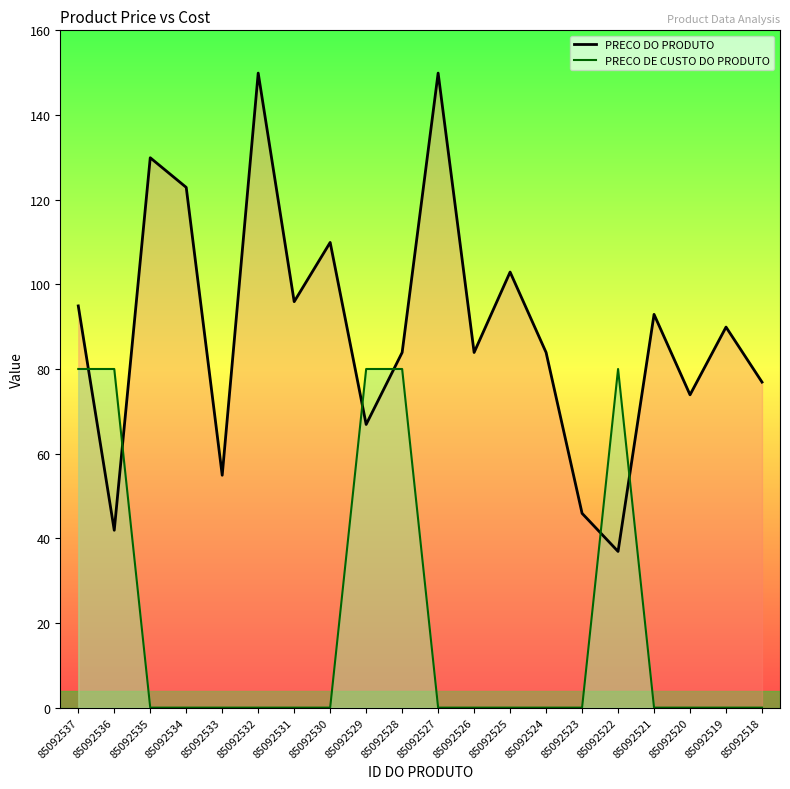

What is the total value across all series at 85092520?

73.9